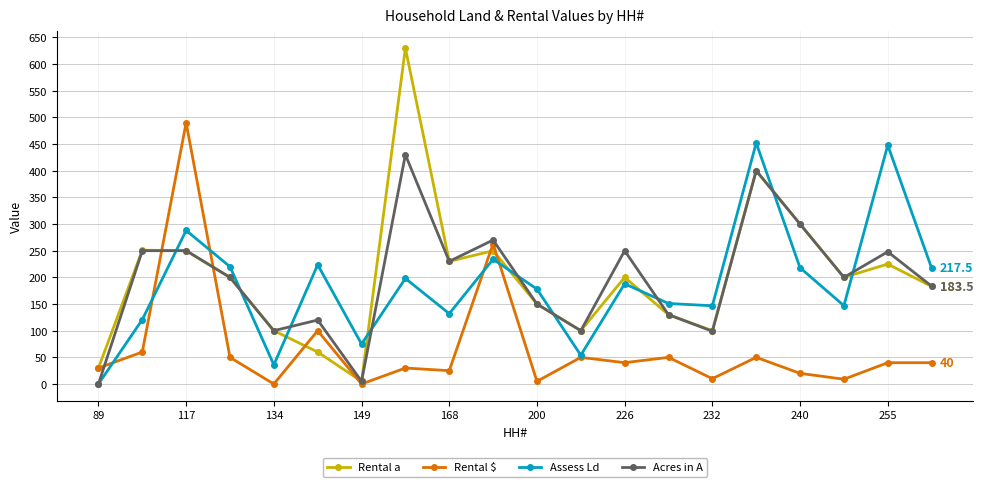

Which series has the widest spread of values?

Rental a